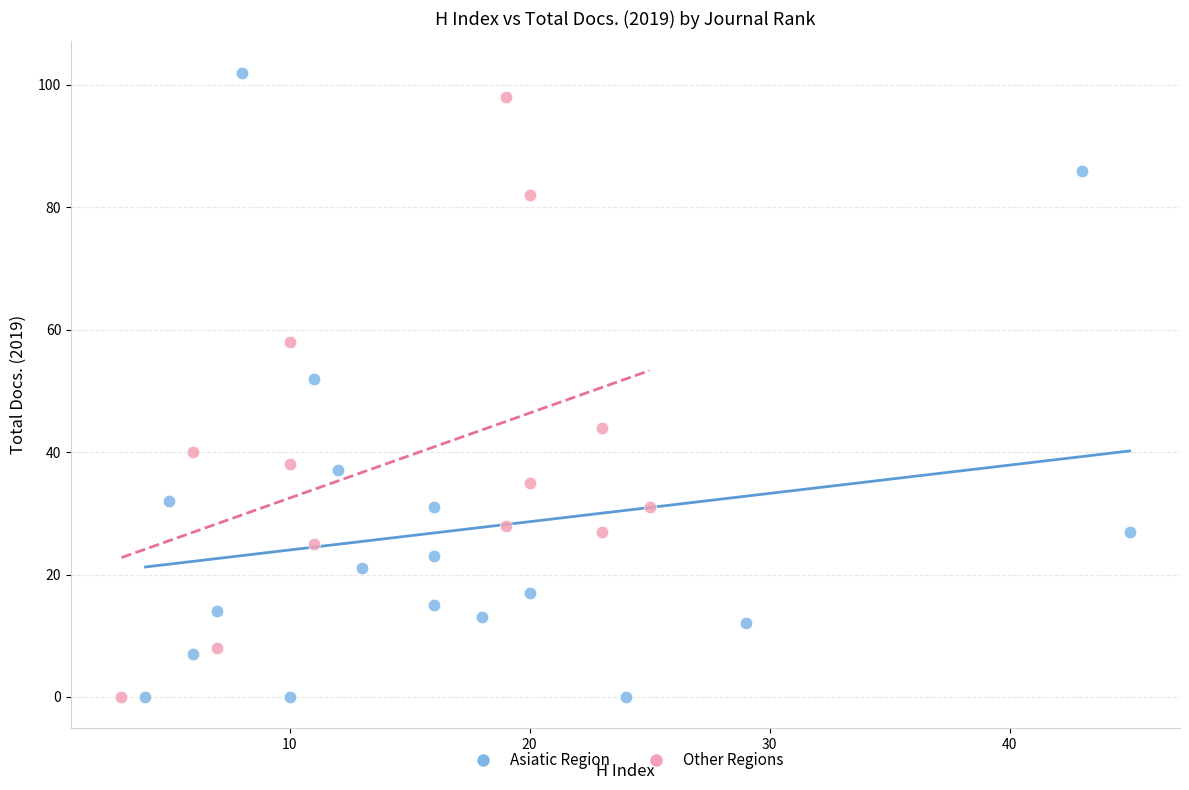

Which series has the largest Y range (max minus min)?

Asiatic Region